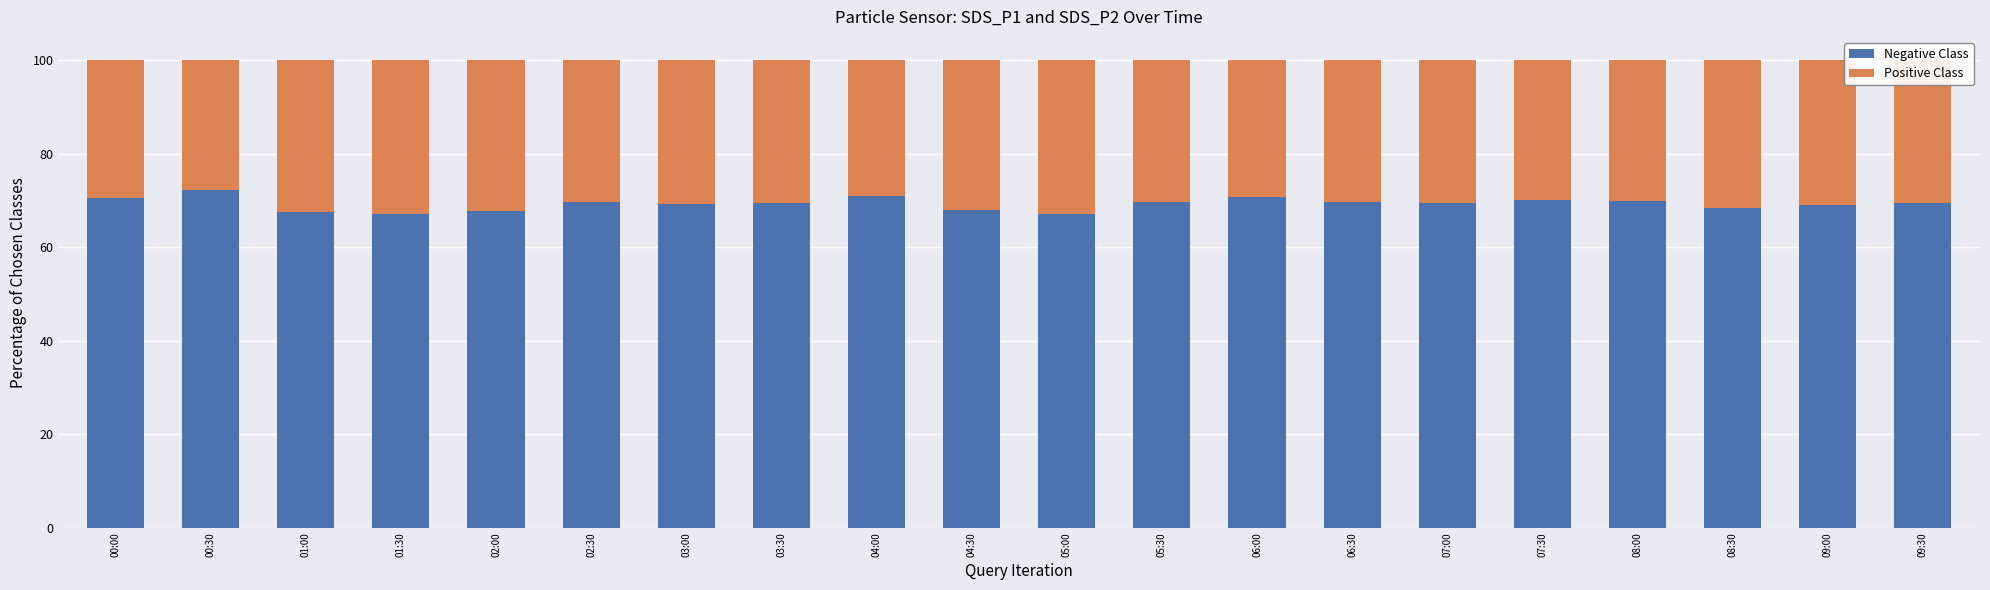

What is the difference between the second highest and second lowest values in the Negative Class series?

3.7